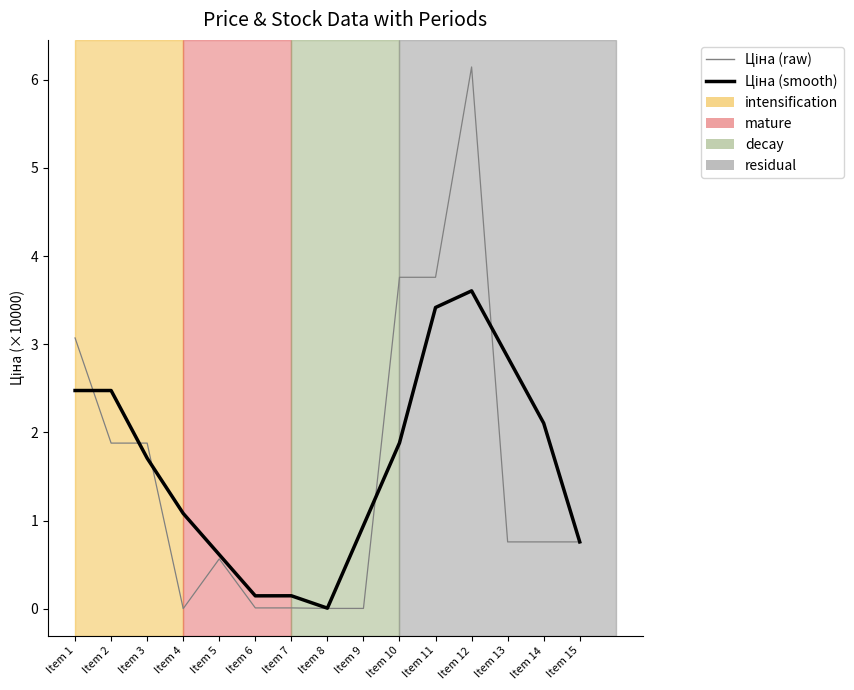

At which category does the chart reach its peak across all series?

Item 12